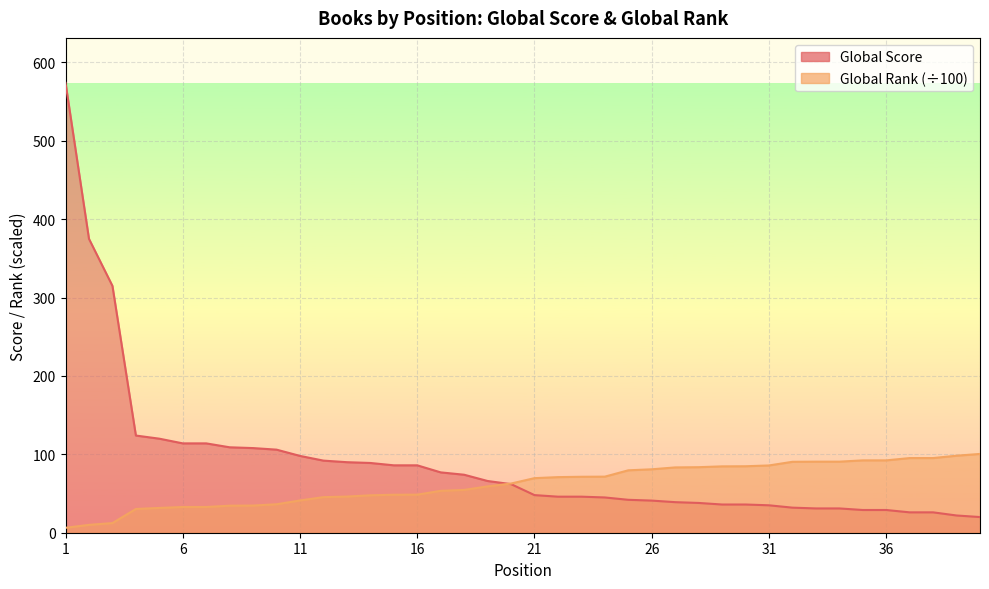

What is the difference between the highest and lowest values at 21?

21.6